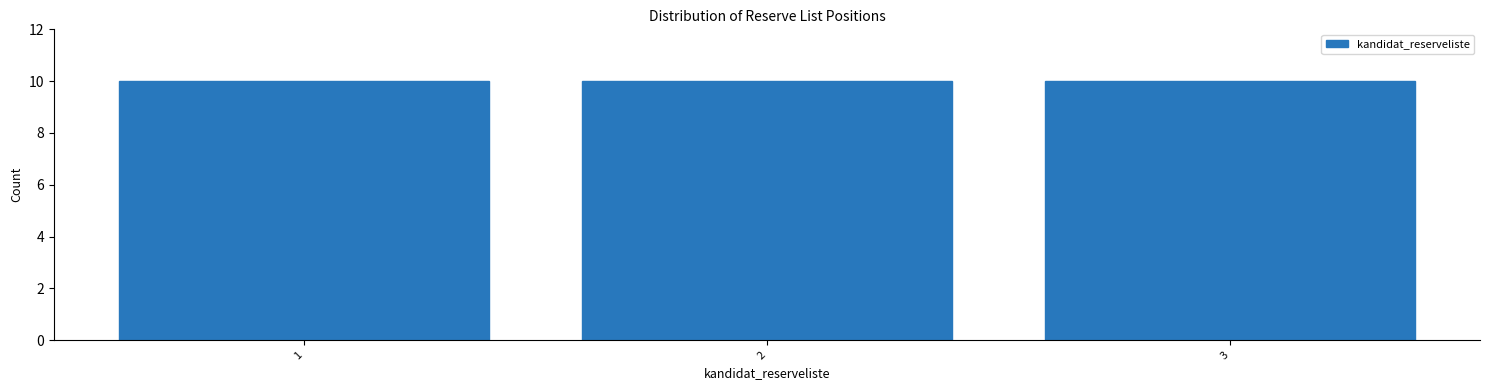

What is the height of the bar covering 1.5 to 2.5 on the x-axis? The values are not printed on the chart, so give them approximately, as read against the axis.

10